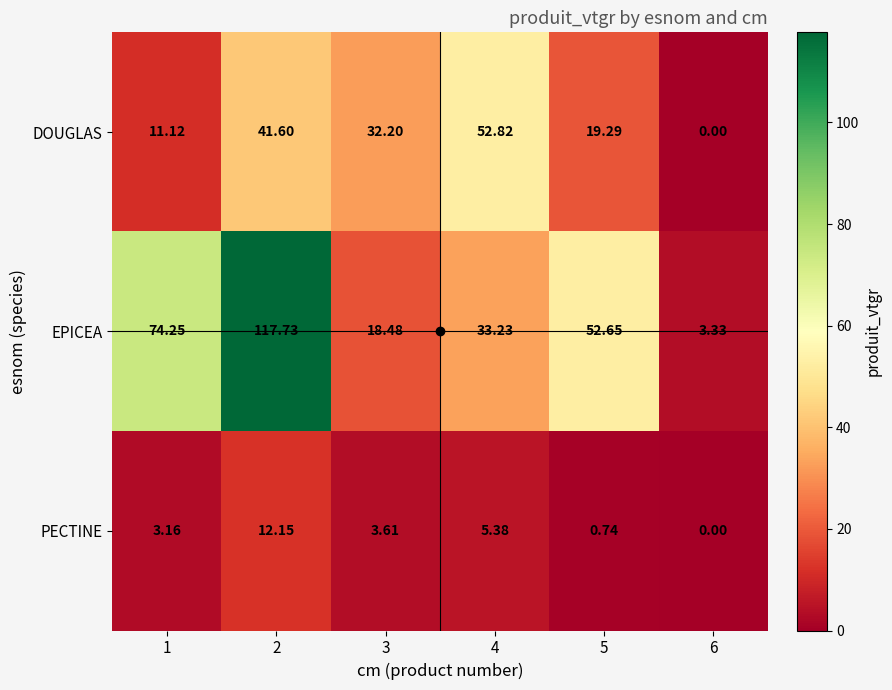

Which series has the largest total across all categories?

EPICEA